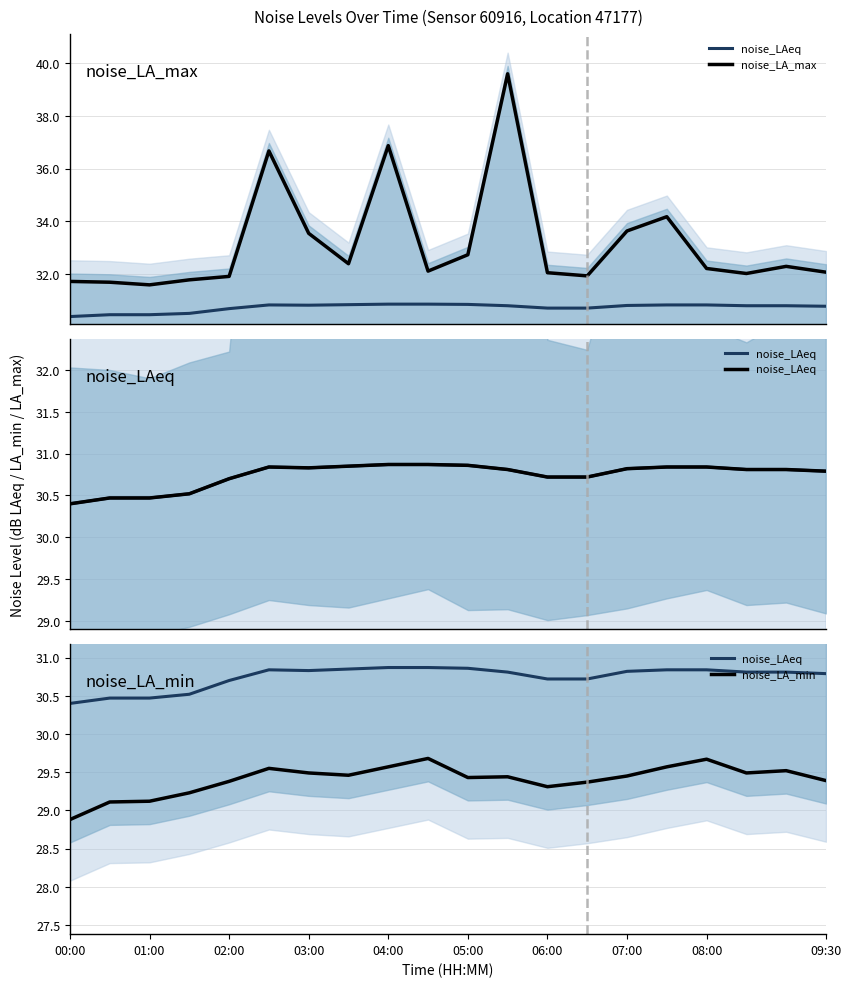

Reading left to right, list all the values displayed in this chart.

noise_LAeq: 30.4	30.5	30.5	30.5	30.7	30.8	30.8	30.9	30.9	30.9	30.9	30.8	30.7	30.7	30.8	30.8	30.8	30.8	30.8	30.8
noise_LA_max: 31.7	31.7	31.6	31.8	31.9	36.7	33.5	32.4	36.9	32.1	32.7	39.6	32.1	31.9	33.6	34.2	32.2	32.0	32.3	32.1
noise_LA_min: 28.9	29.1	29.1	29.2	29.4	29.6	29.5	29.5	29.6	29.7	29.4	29.4	29.3	29.4	29.4	29.6	29.7	29.5	29.5	29.4